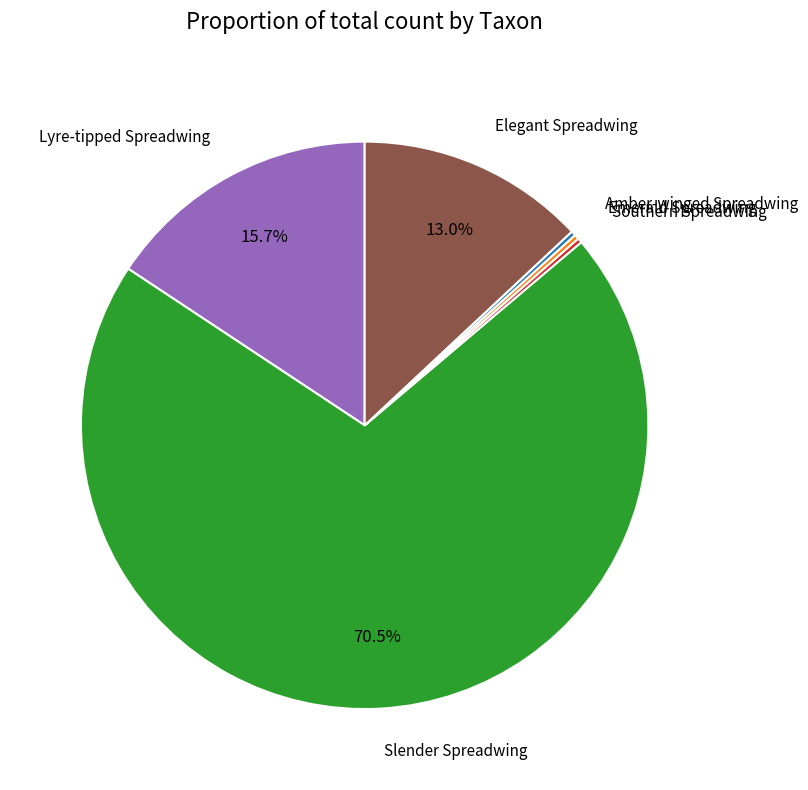

Is there a majority slice in this chart?

Yes